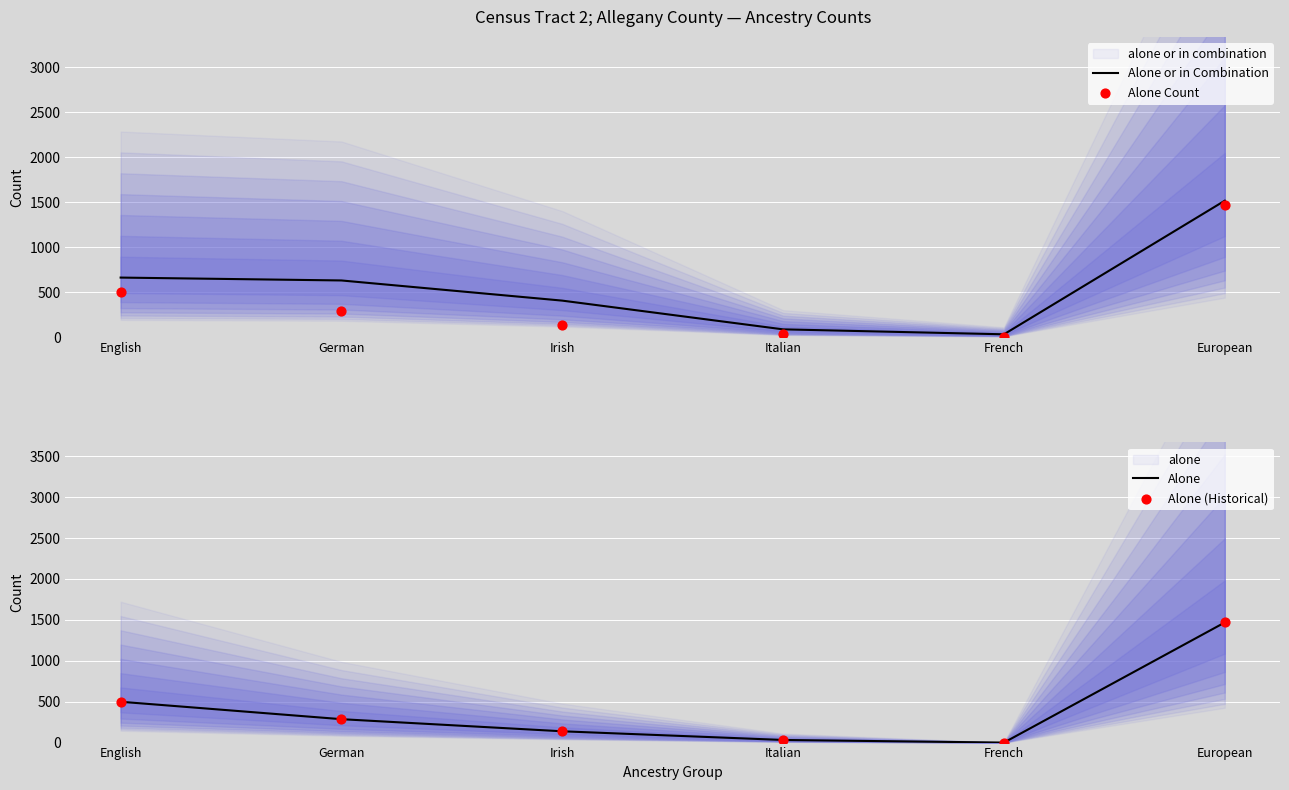

Is the value of Alone (Historical) at French greater than the value of Alone at French?

No